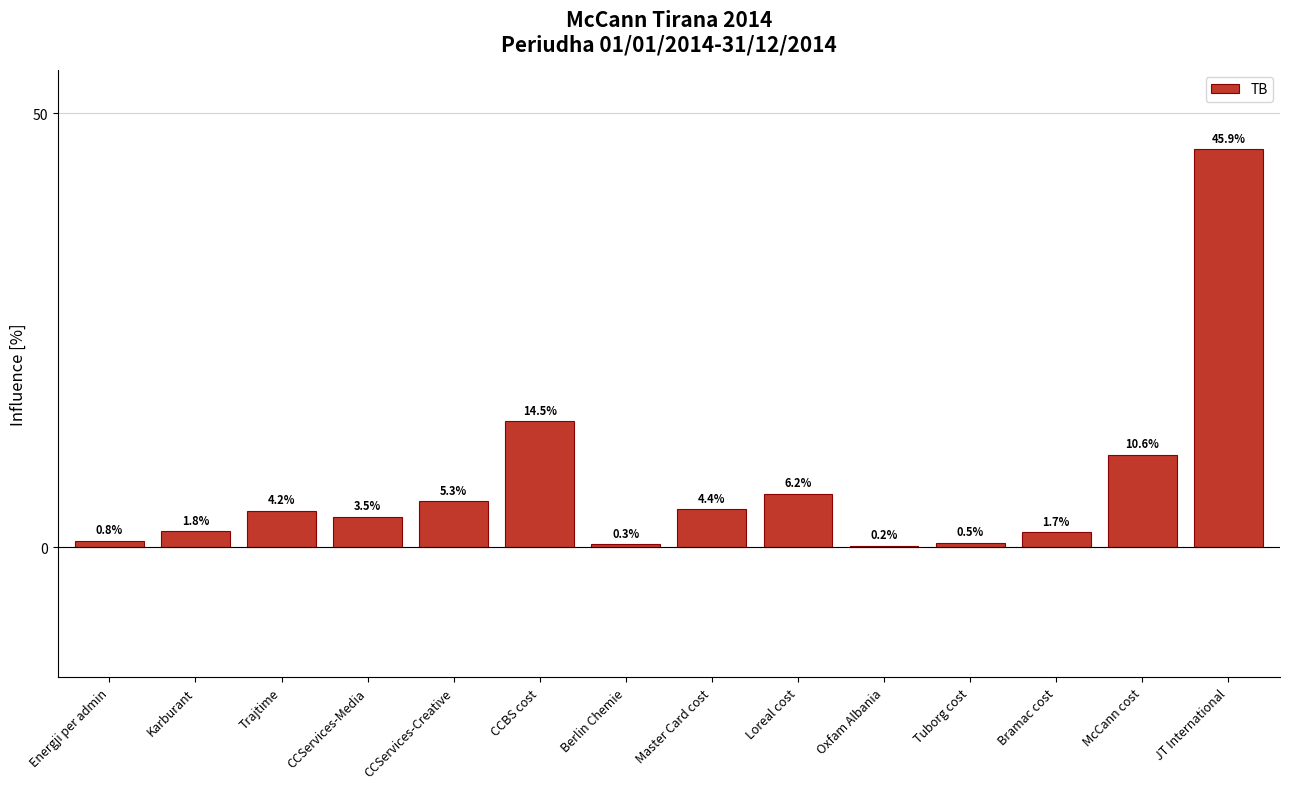

Which label corresponds to the largest value in the chart?

JT International